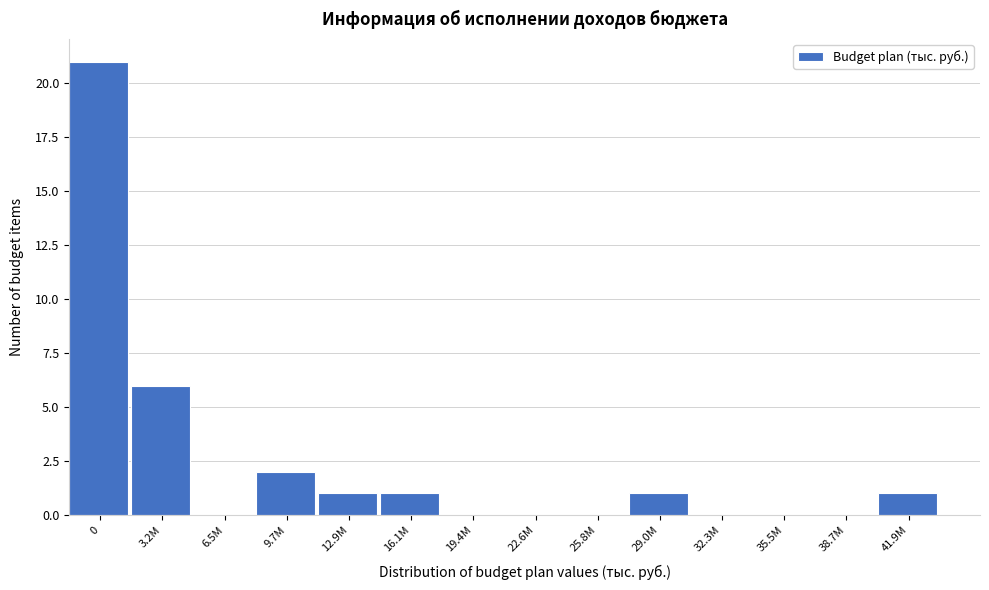

Reading right to left, transcribe all the data shown in this chart.

41.9M=1	38.7M=0	35.5M=0	32.3M=0	29.0M=1	25.8M=0	22.6M=0	19.4M=0	16.1M=1	12.9M=1	9.7M=2	6.5M=0	3.2M=6	0=21